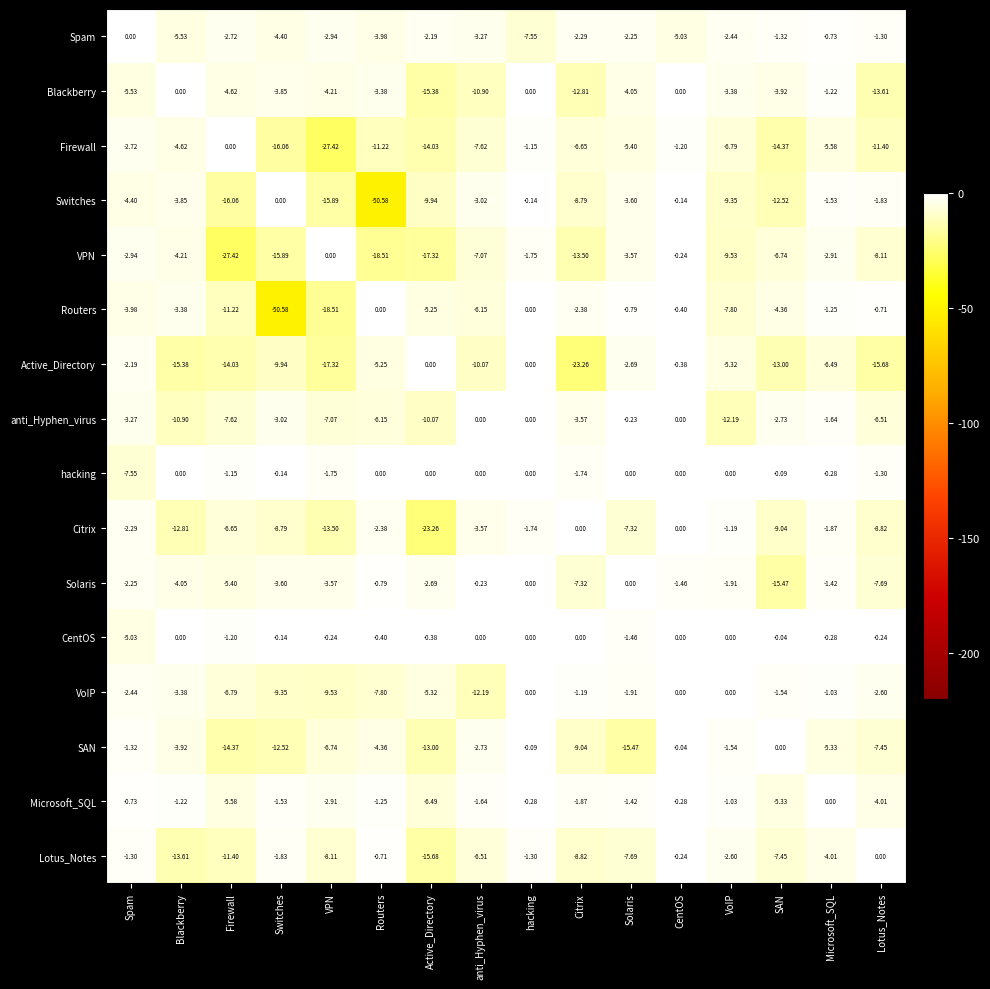

How many distinct data groups are displayed?

16